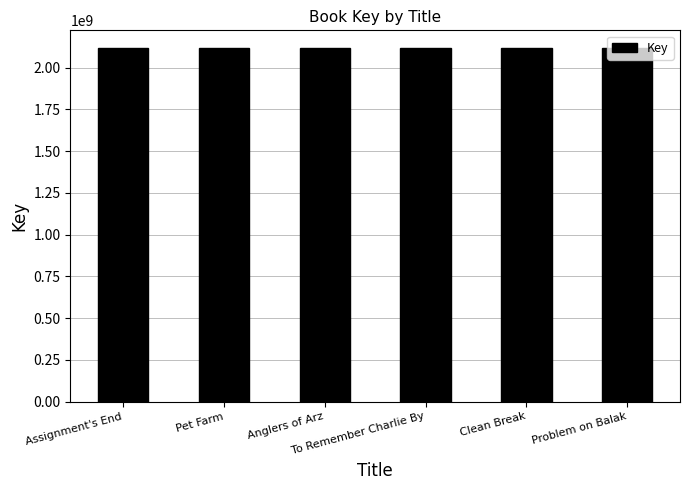

What is the difference between the maximum and minimum values?

22090